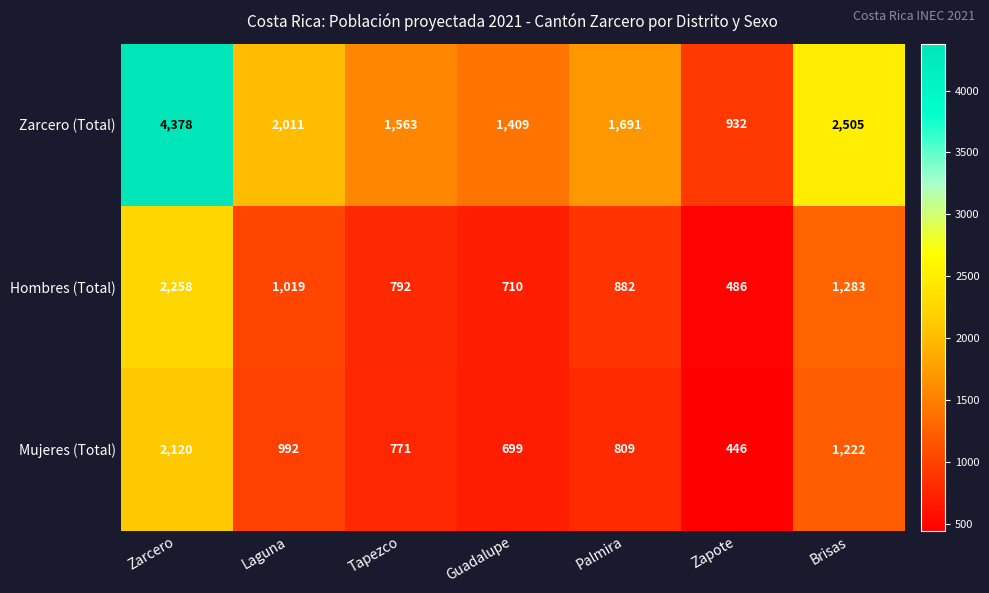

How many series are shown in this chart?

3